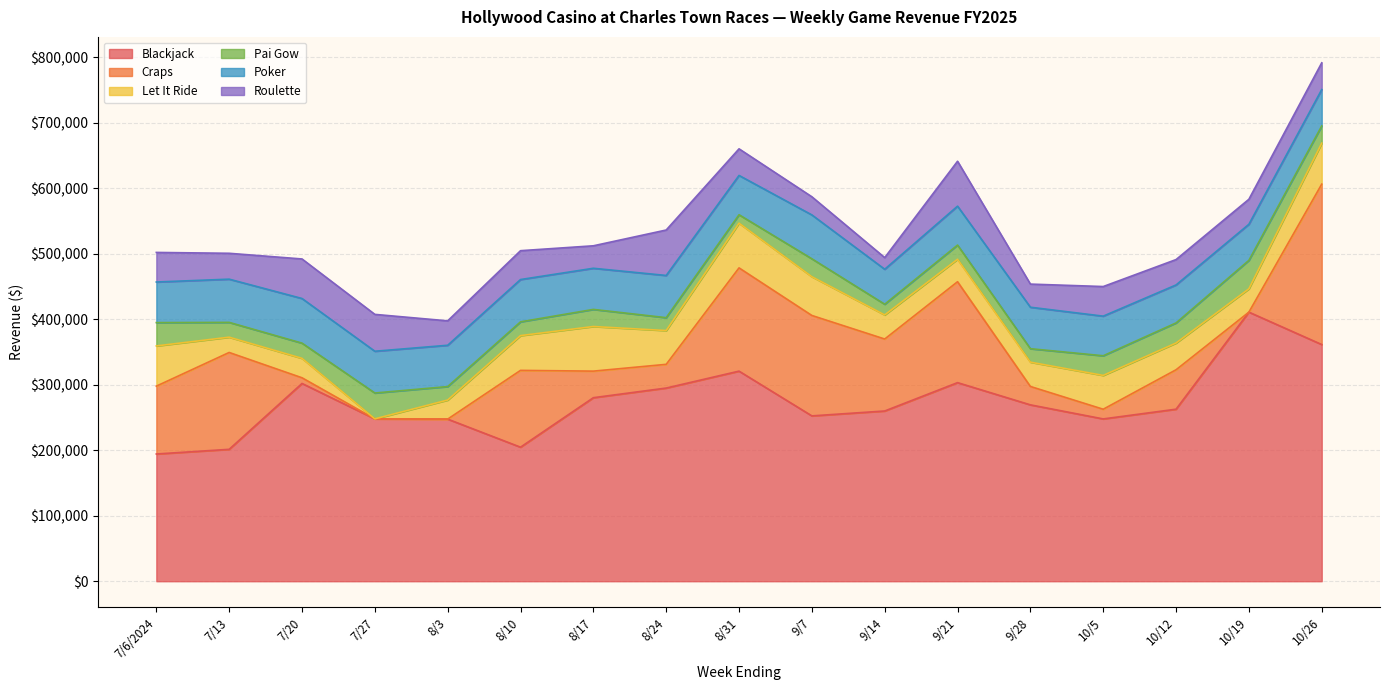

True or false: Poker has a value of 22941.8 at 8/31.

False